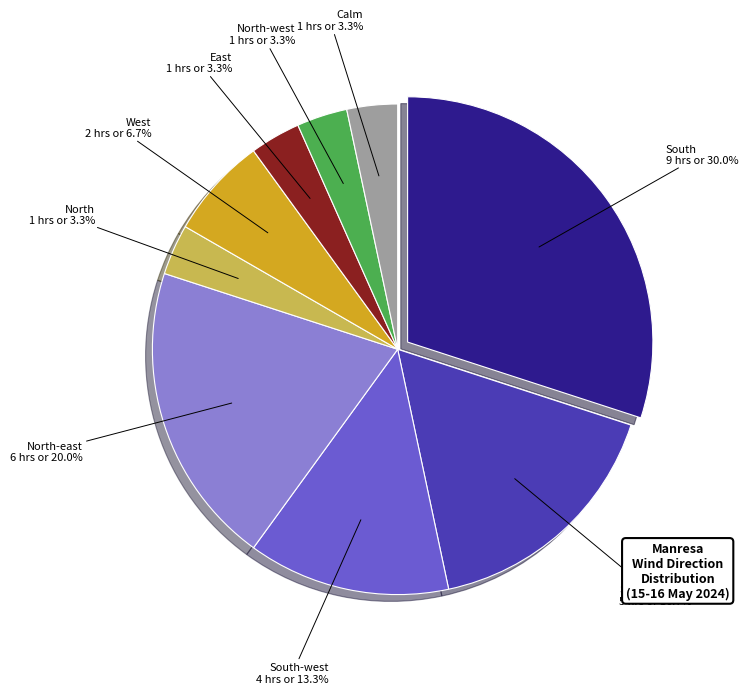

Is there a majority slice in this chart?

No